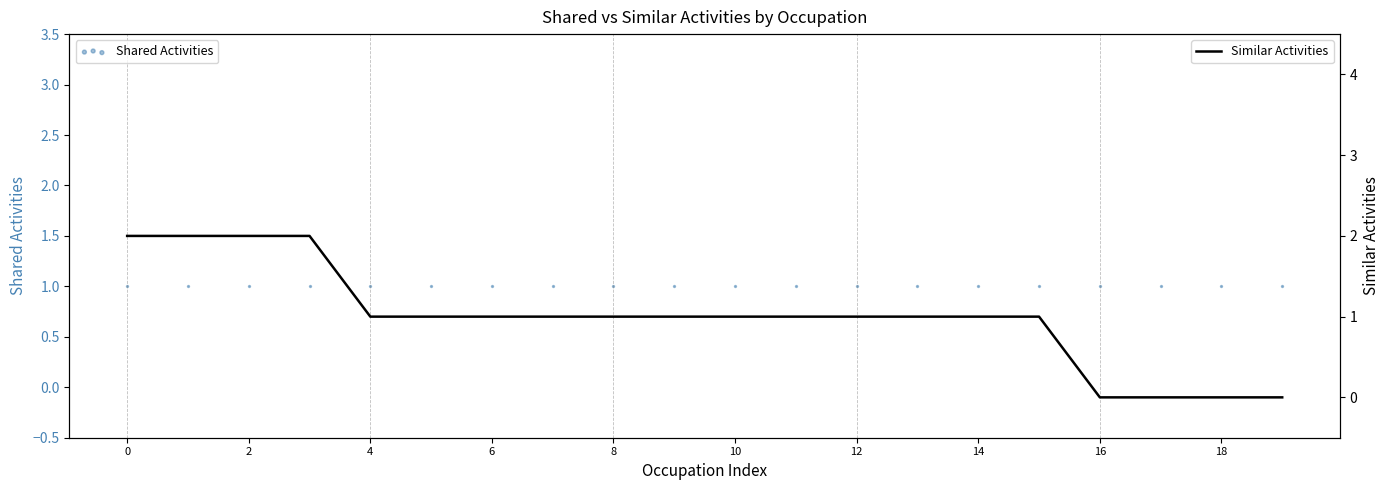

What is the total value across all series at 4?

2